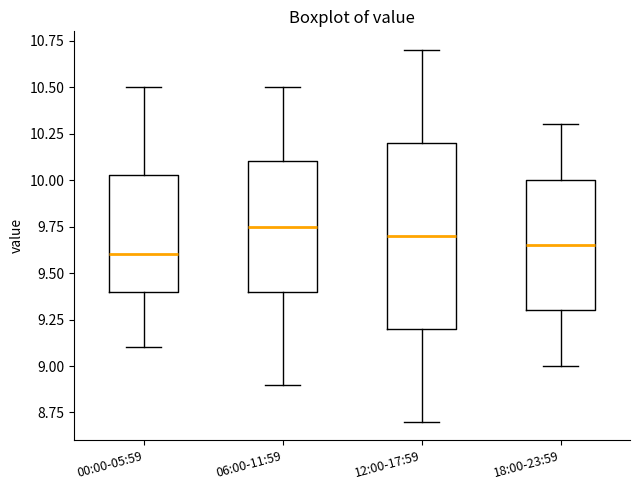

Where does the median line of the box for 18:00-23:59 sit on the y-axis? The values are not printed on the chart, so give them approximately, as read against the axis.

9.65